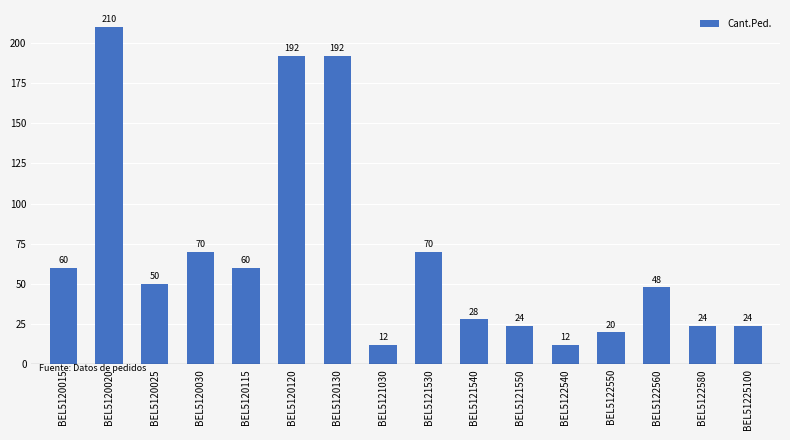

True or false: the data shows 50 at BEL5120025.

True